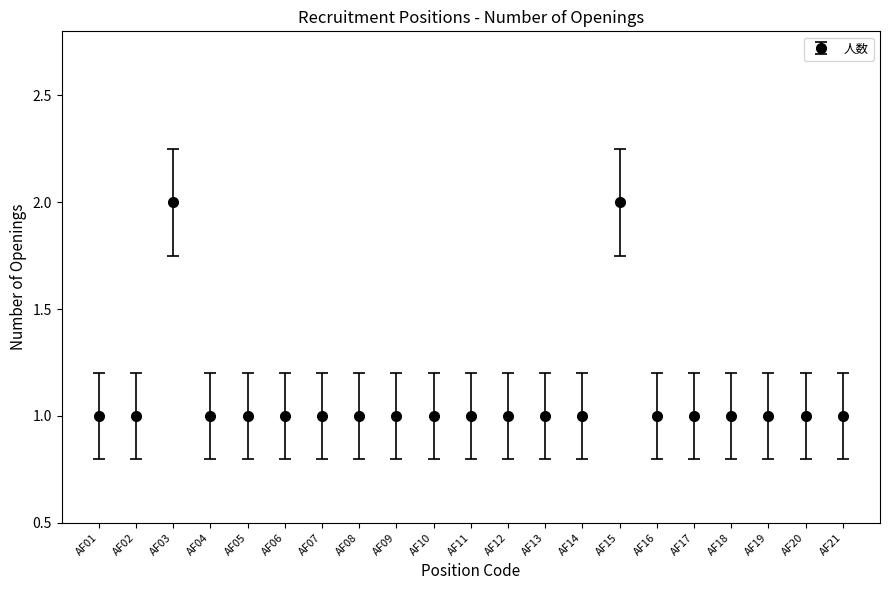

What is the sum of all values?

23